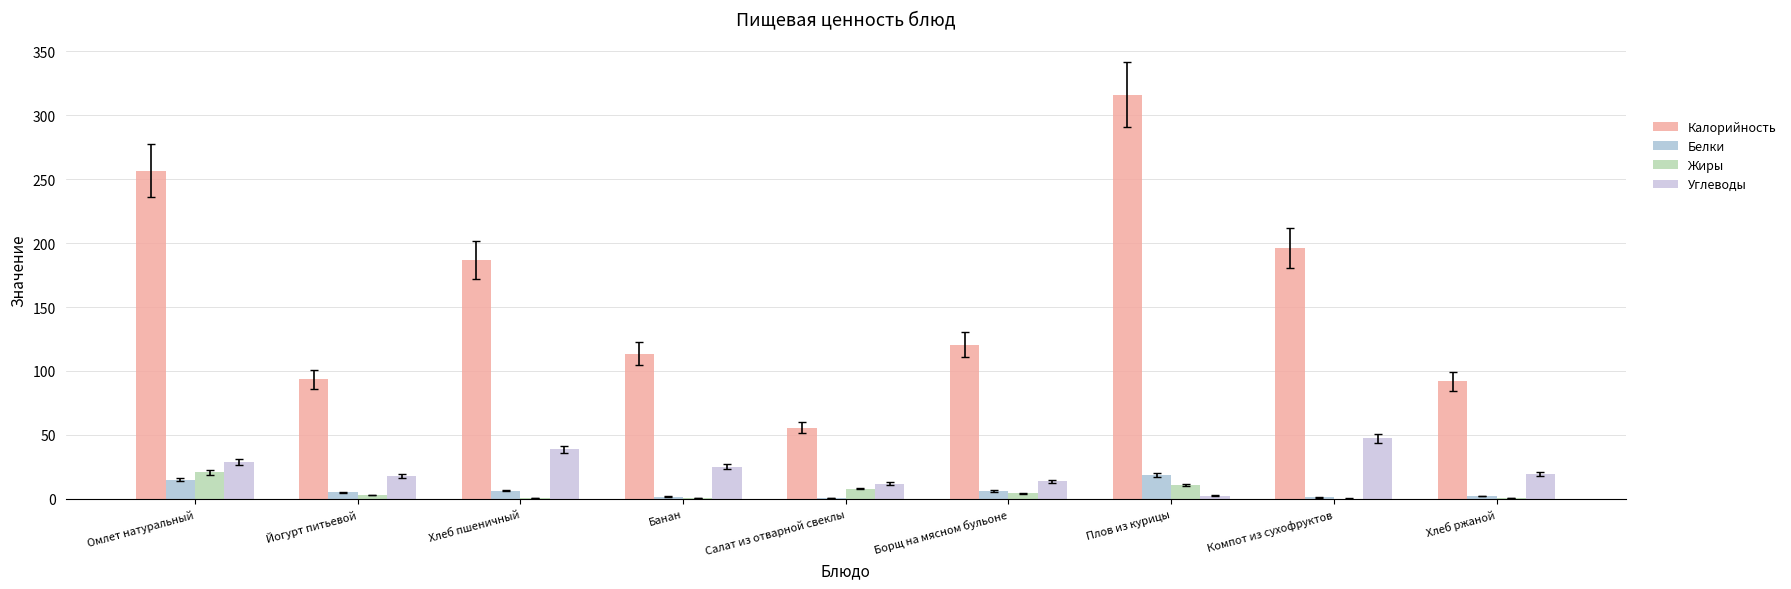

Rank the series by their maximum value, from lowest to highest.

Белки, Жиры, Углеводы, Калорийность